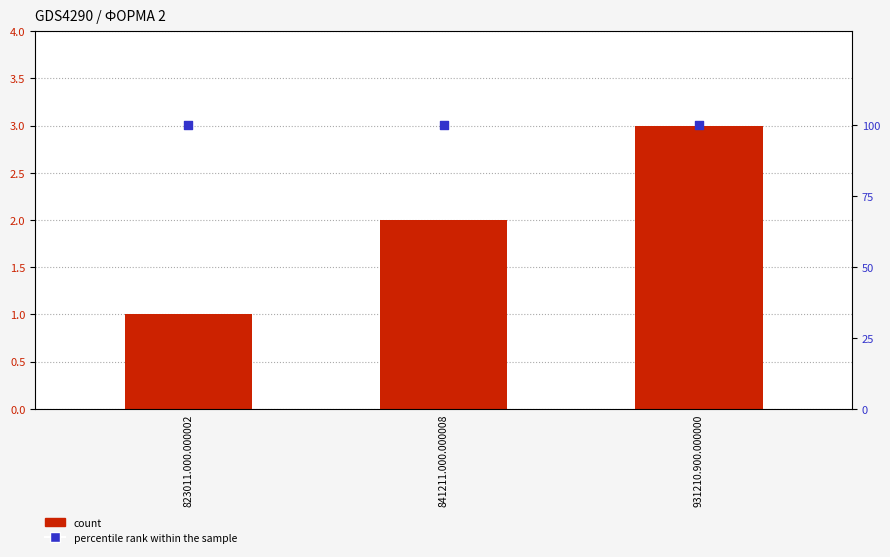

At how many categories does at least one series exceed 66?

3